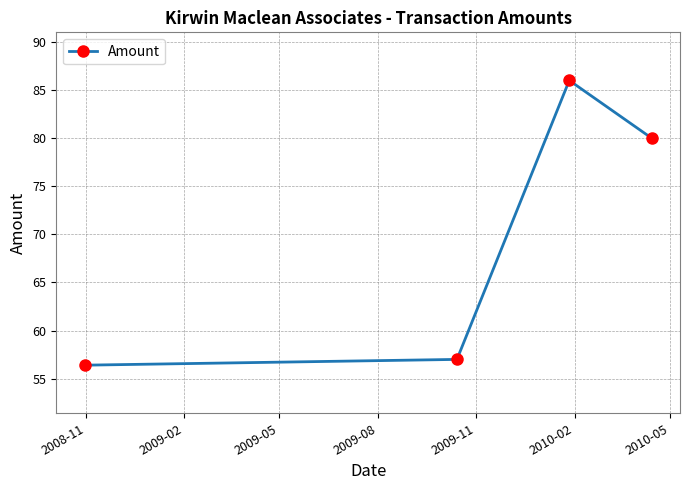

What is the maximum value shown in the chart?

86.0